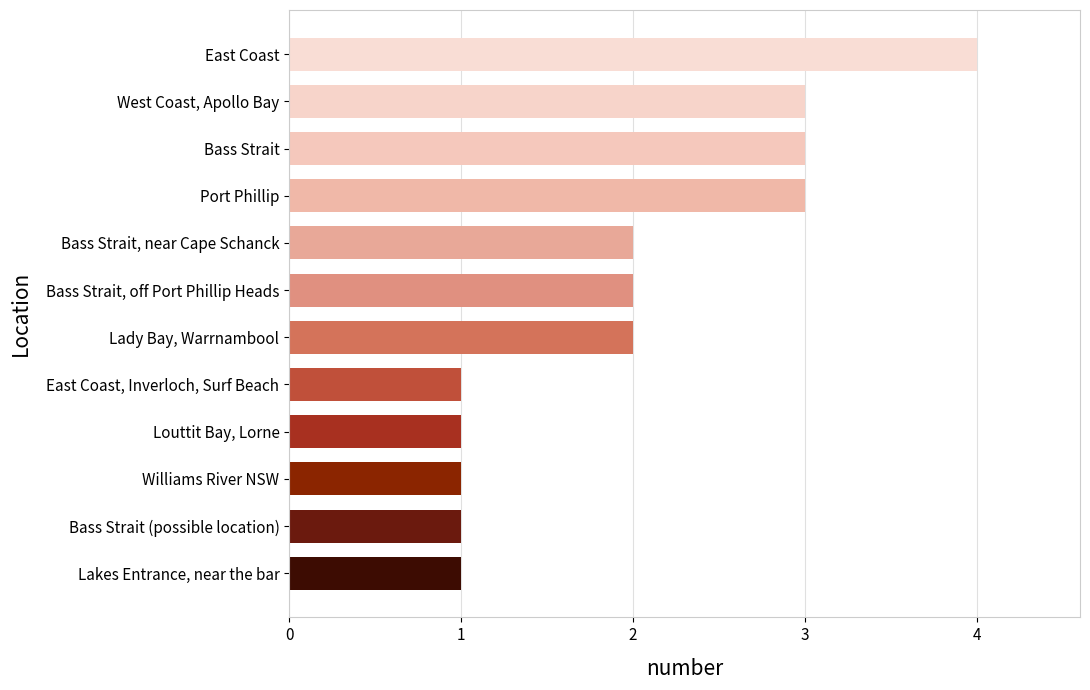

Approximately how many times larger is the value at East Coast, Inverloch, Surf Beach compared to Bass Strait?

0.3